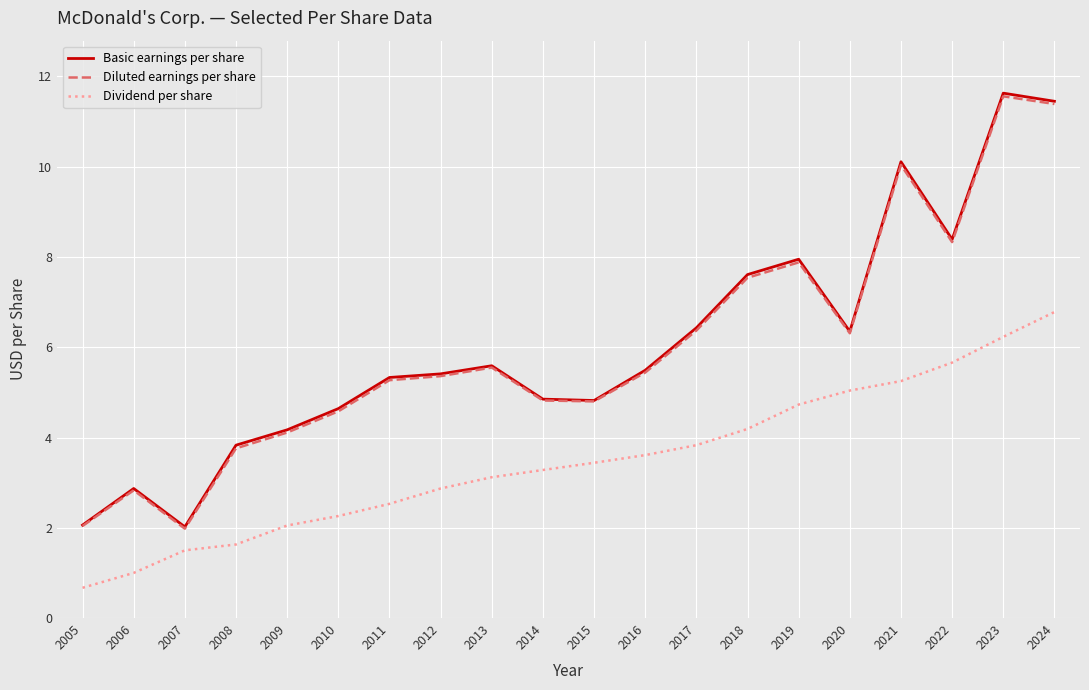

True or false: Diluted earnings per share has a value of 2.4 at 2012.

False